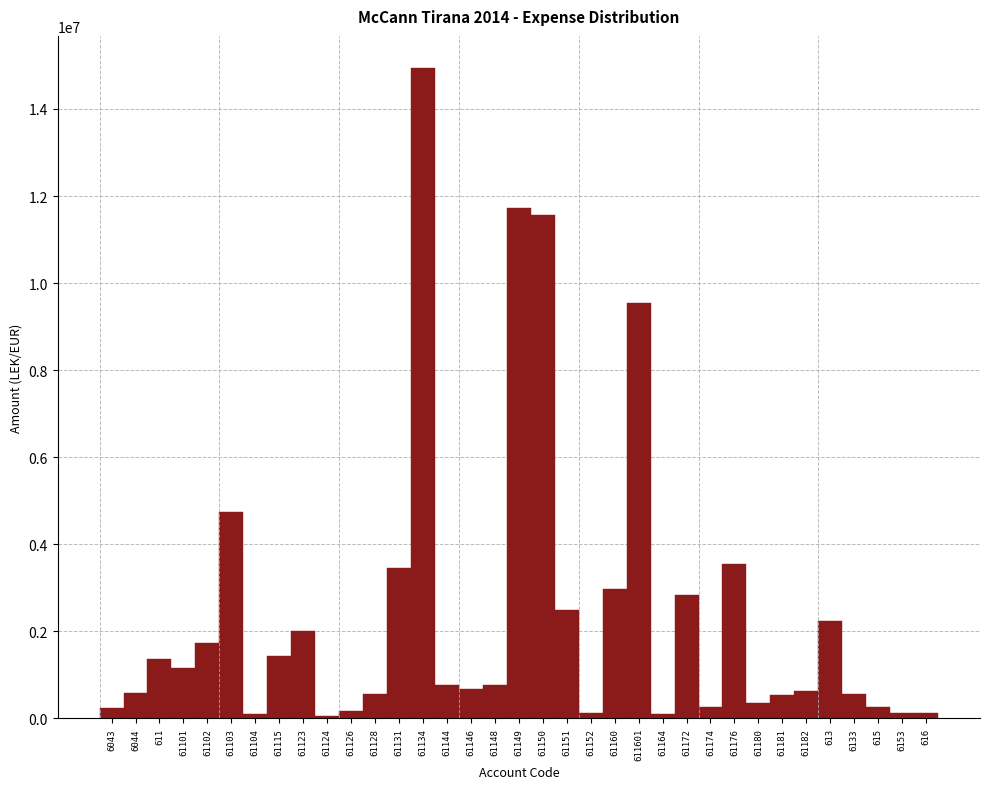

What is the value of the 6th bar from the left?

4735066.9